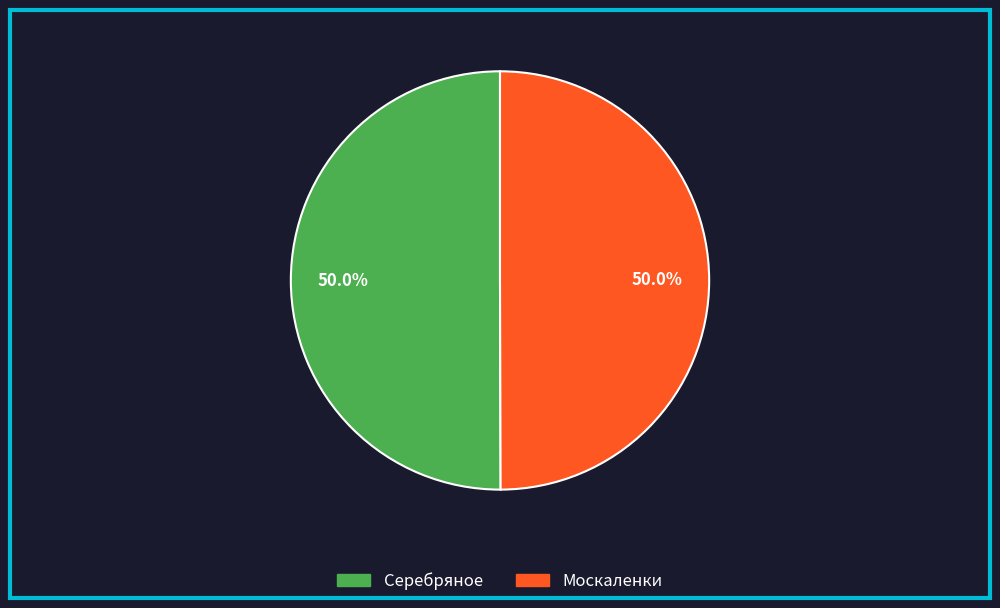

How many segments does this pie chart have?

2